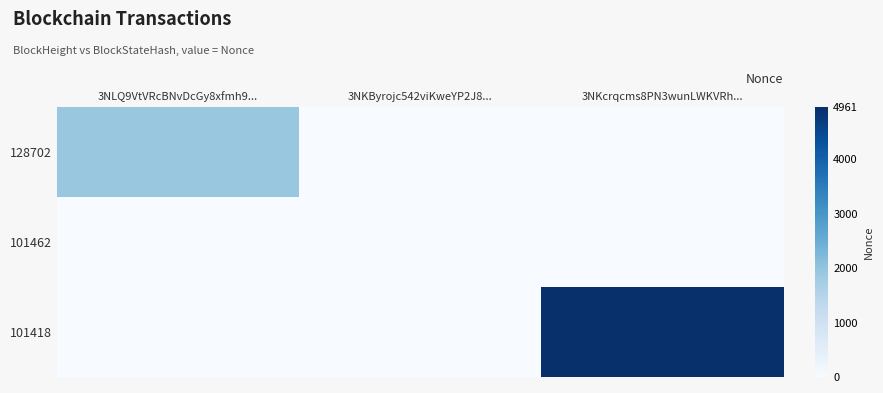

Rank the series by their maximum value, from lowest to highest.

101462, 128702, 101418